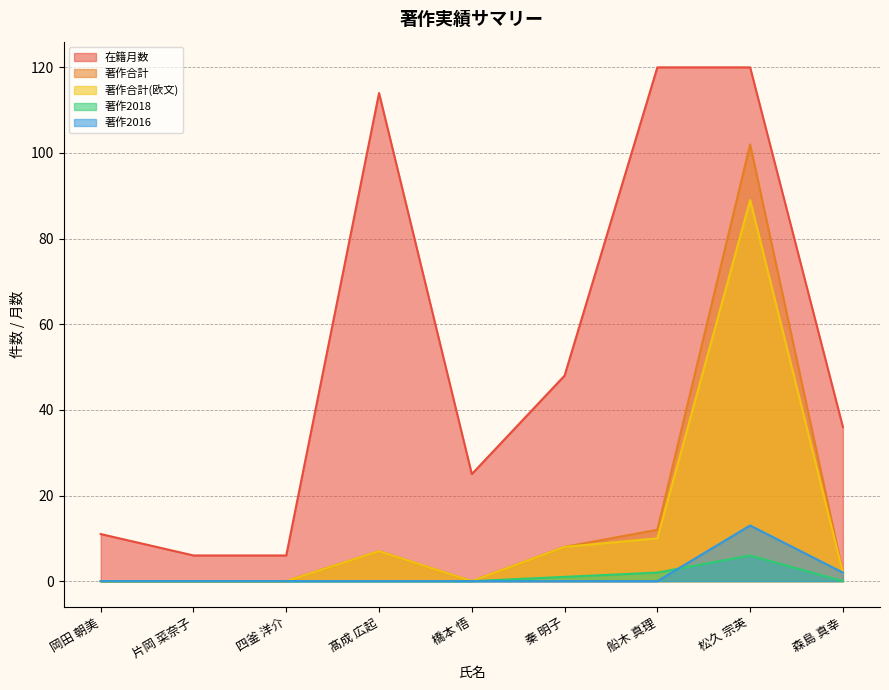

True or false: 著作2018 has more than 0 interior local peaks.

True